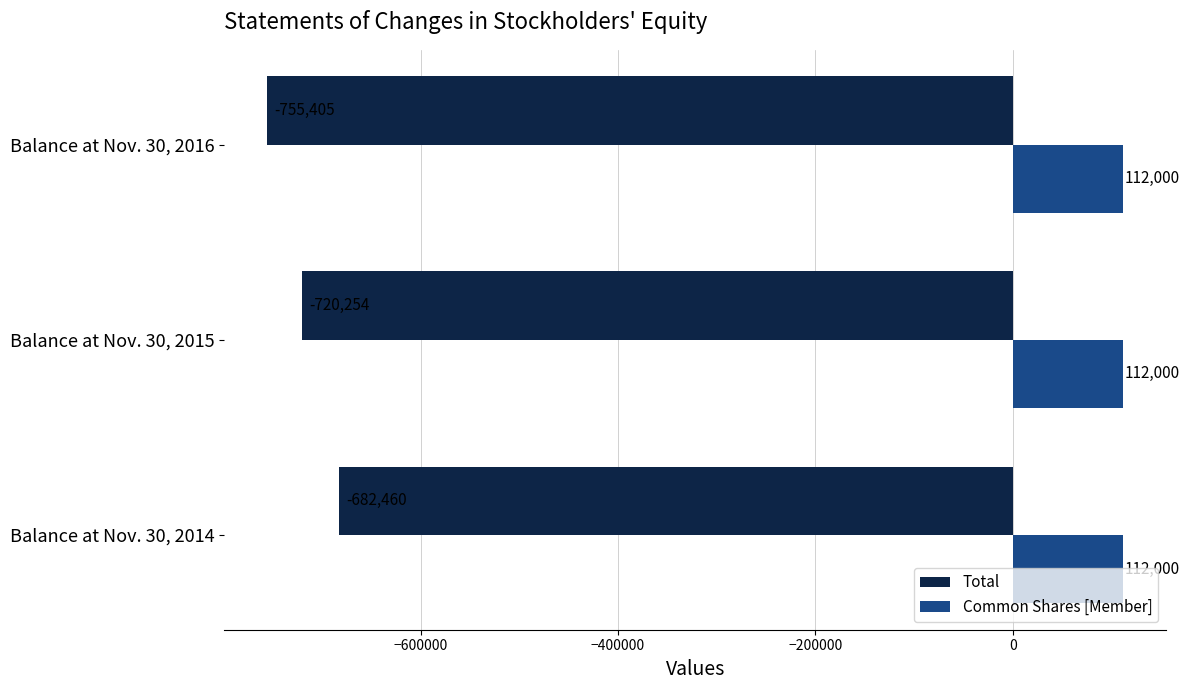

Is the value of Total at Balance at Nov. 30, 2015 greater than the value of Common Shares [Member] at Balance at Nov. 30, 2014?

No